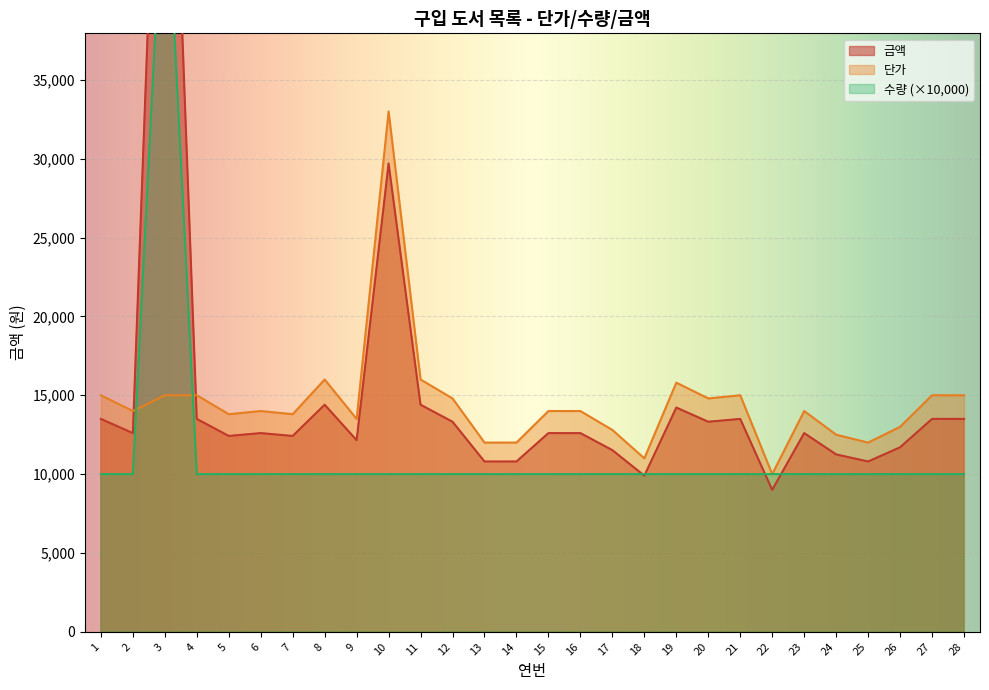

Between which two adjacent categories do 수량 and 단가 first intersect?

2 and 3